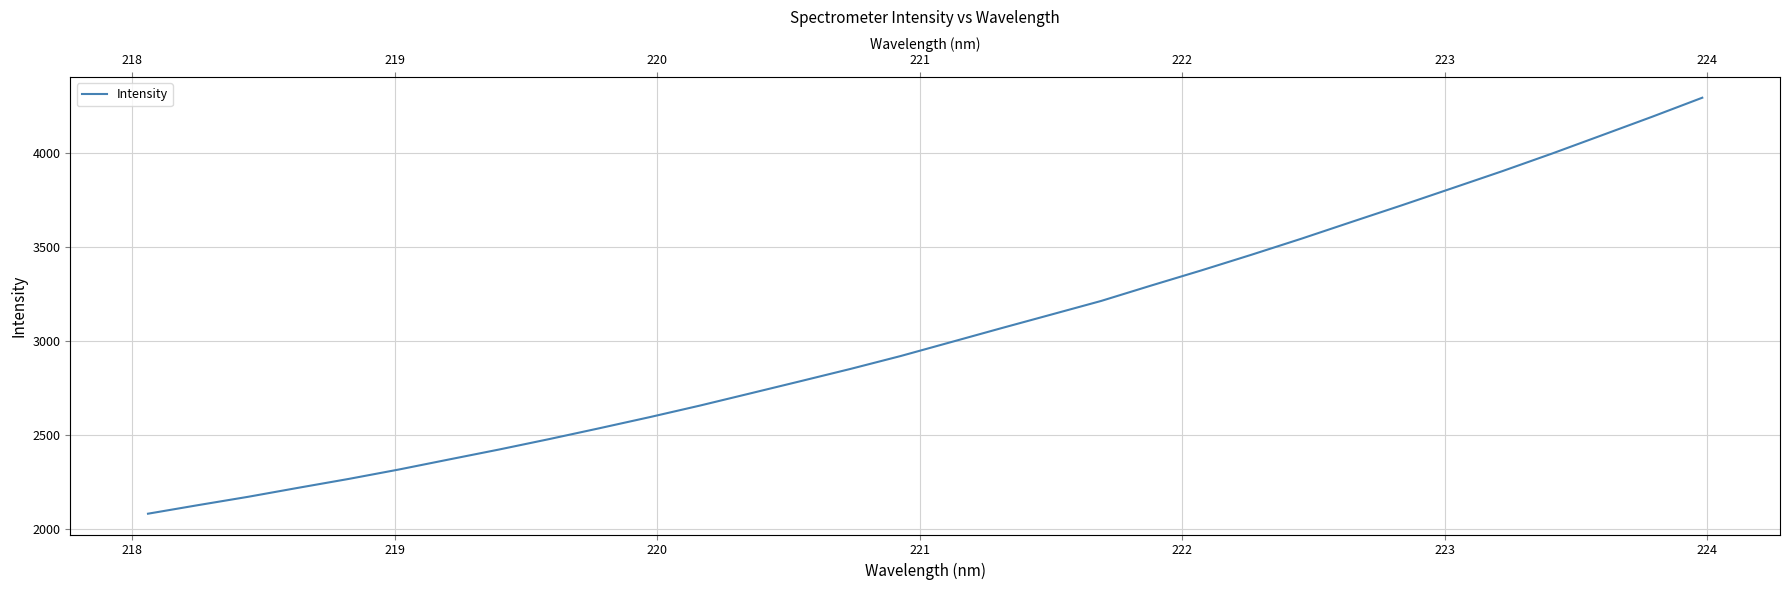

Is this an area chart (filled region under the line)?

No